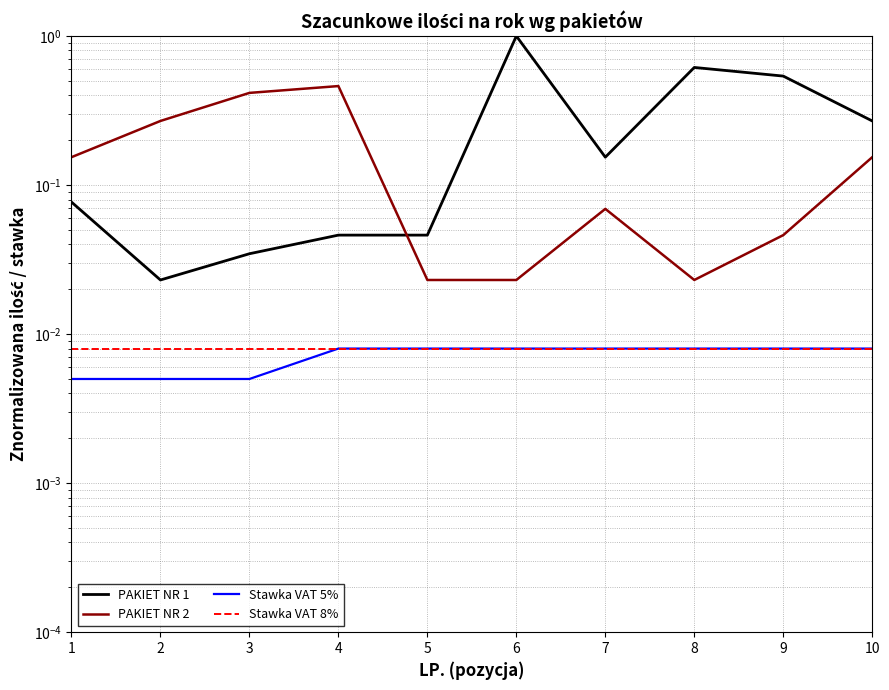

At how many categories does at least one series exceed 0?

10